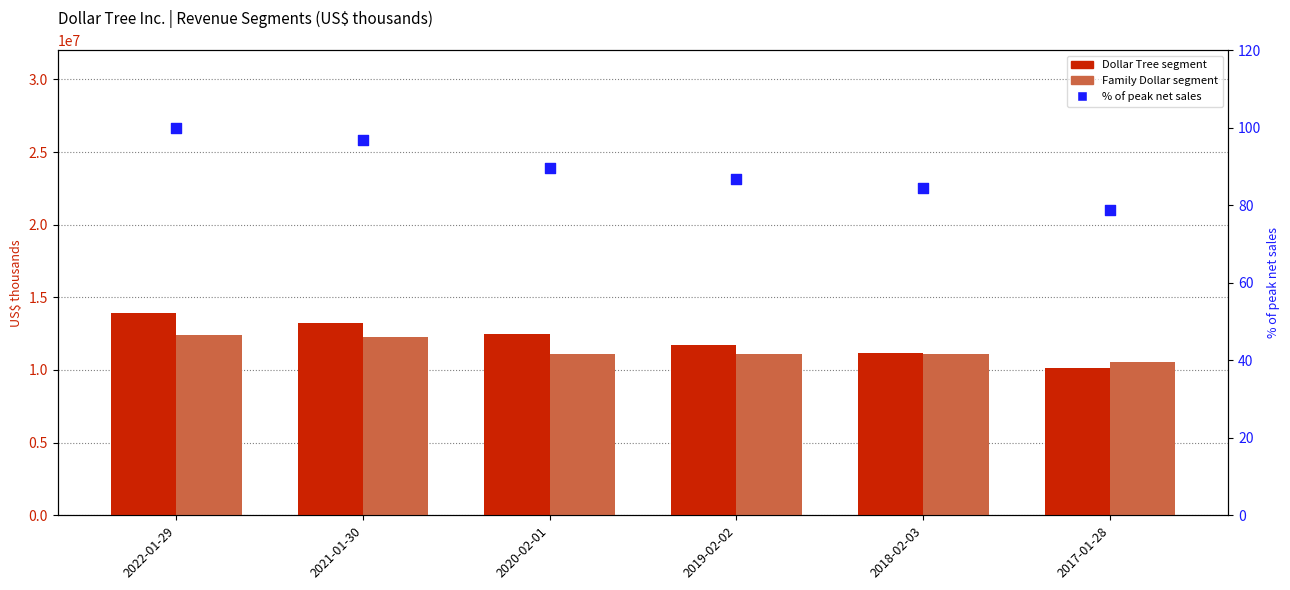

Is the value of Family Dollar segment at 2022-01-29 greater than the value of Dollar Tree segment at 2017-01-28?

Yes